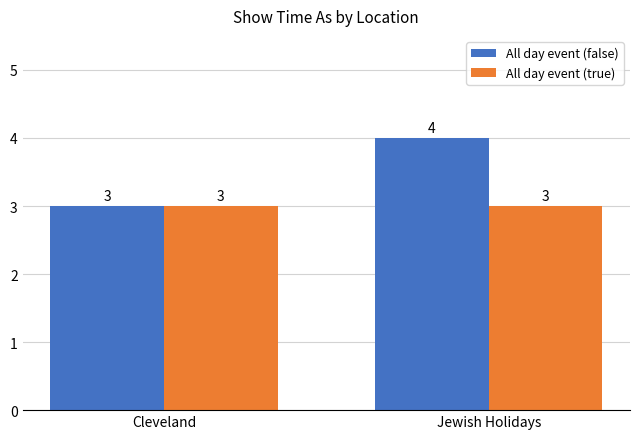

What are all the series names shown in the legend?

All day event (false), All day event (true)